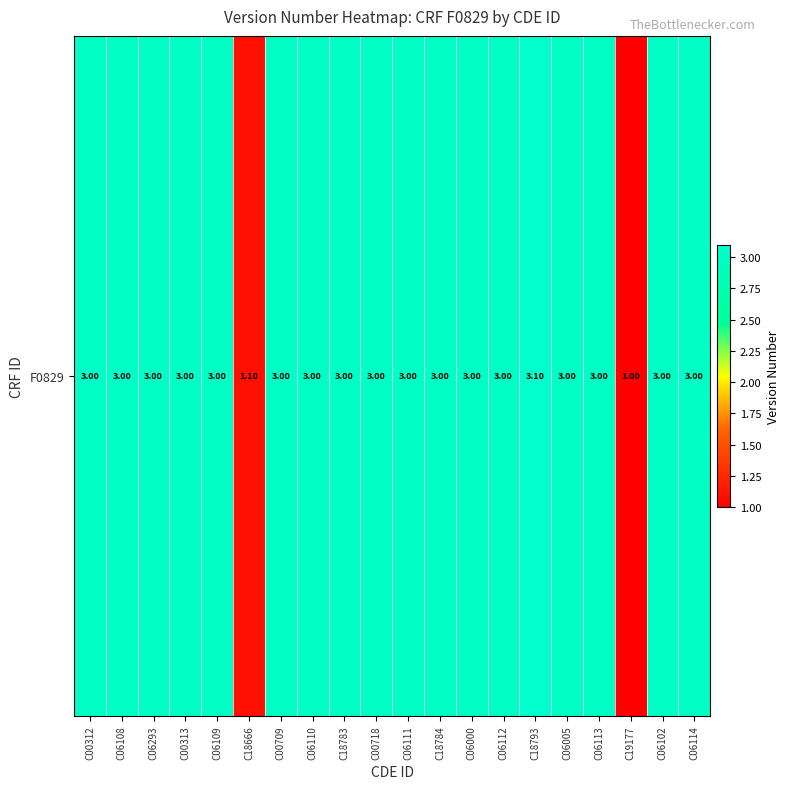

Where is the data nearest to the value 2?

C18666